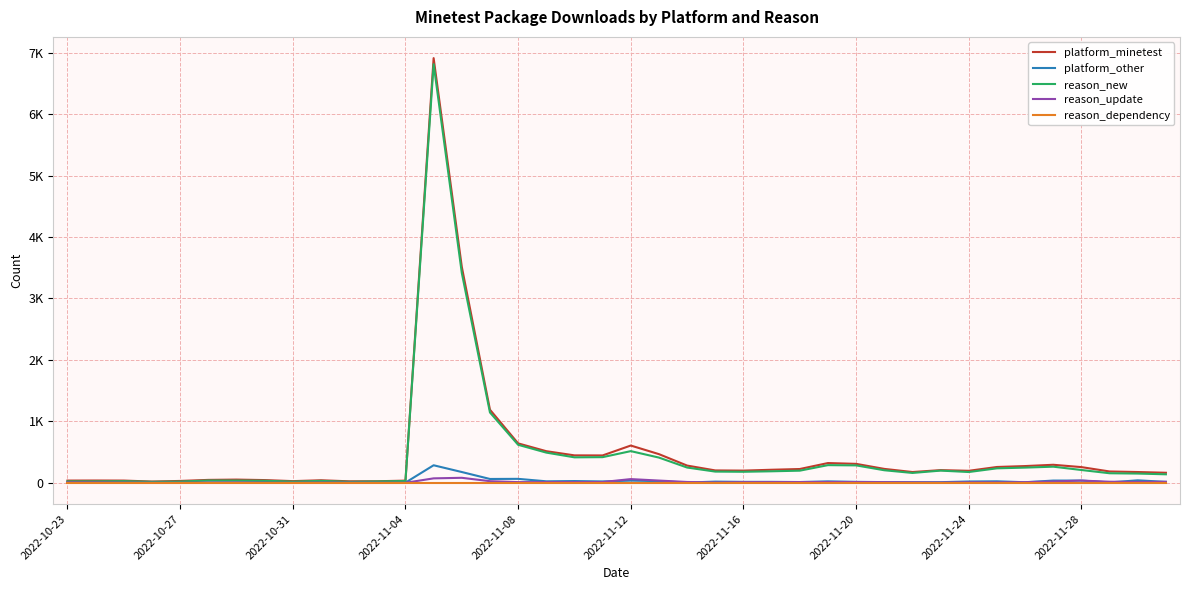

Does the chart display data point markers on the line(s)?

No